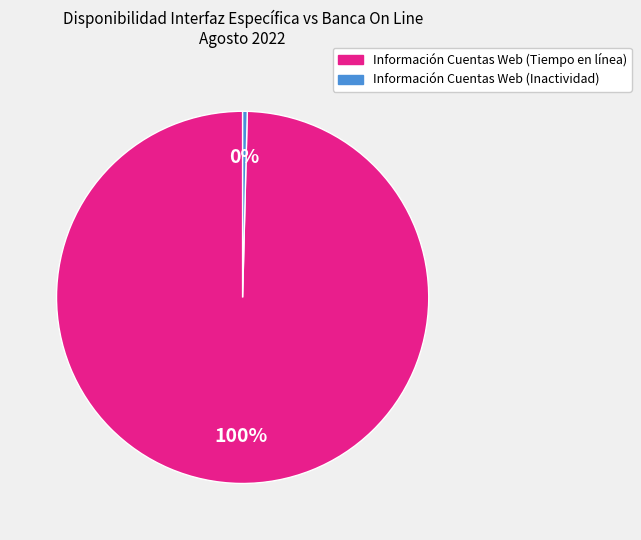

Is it true that Información Cuentas Web (Inactividad) is 8% of the pie?

False